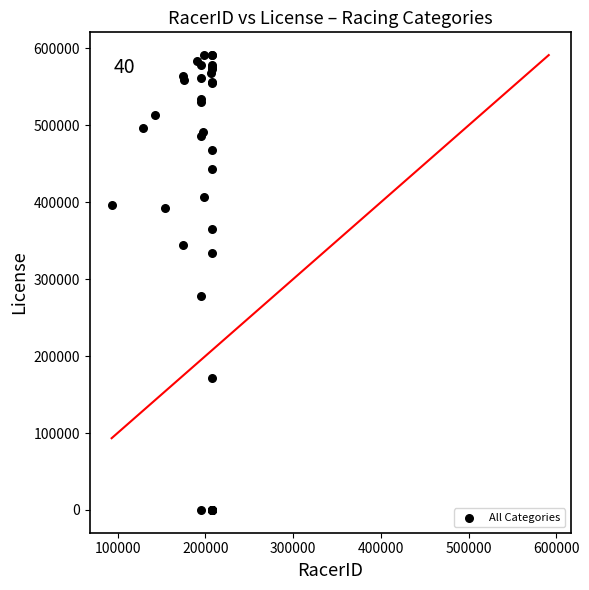

What Y value in the scatter plot is closest to 295707?

277687